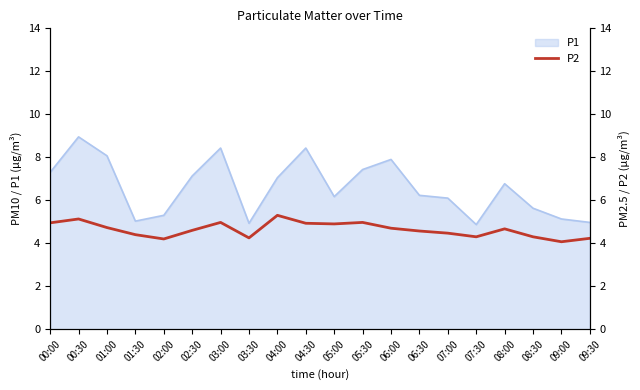

What is the ratio of the value at 02:00 to the value at 07:00?

0.9